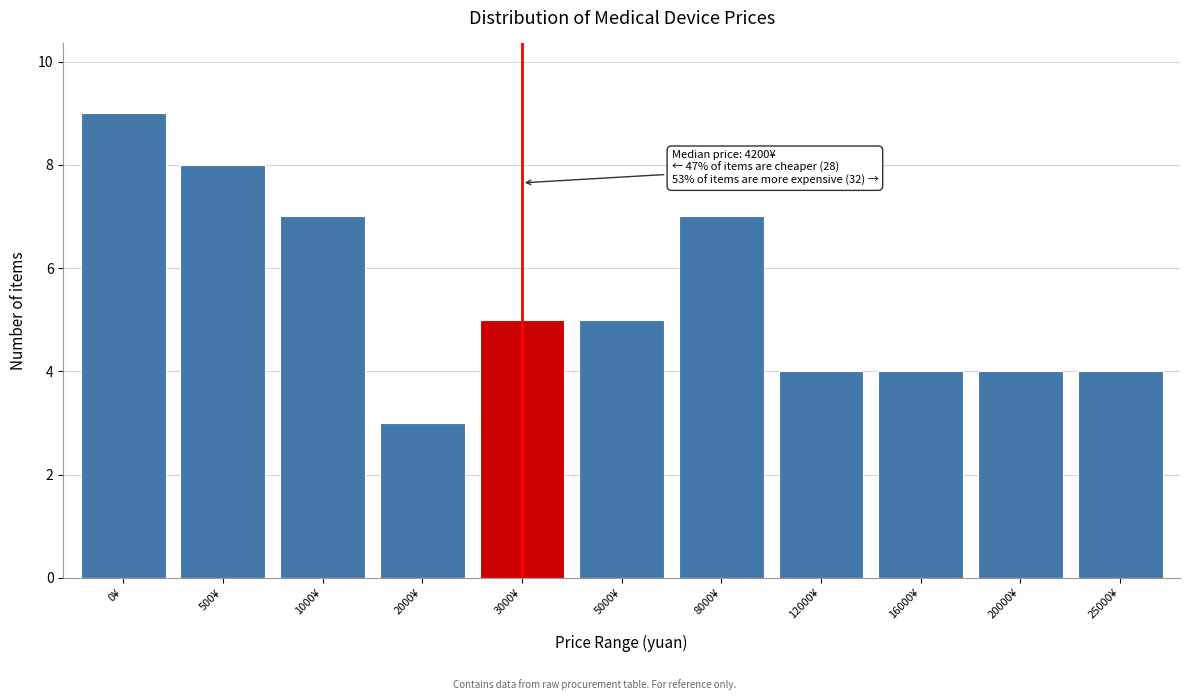

Reading right to left, extract all data points from this chart.

25000¥=4	20000¥=4	16000¥=4	12000¥=4	8000¥=7	5000¥=5	3000¥=5	2000¥=3	1000¥=7	500¥=8	0¥=9